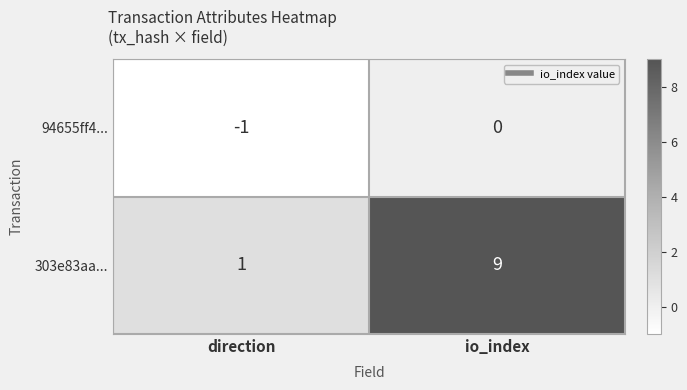

How many data points in 303e83aa... are less than 9?

1